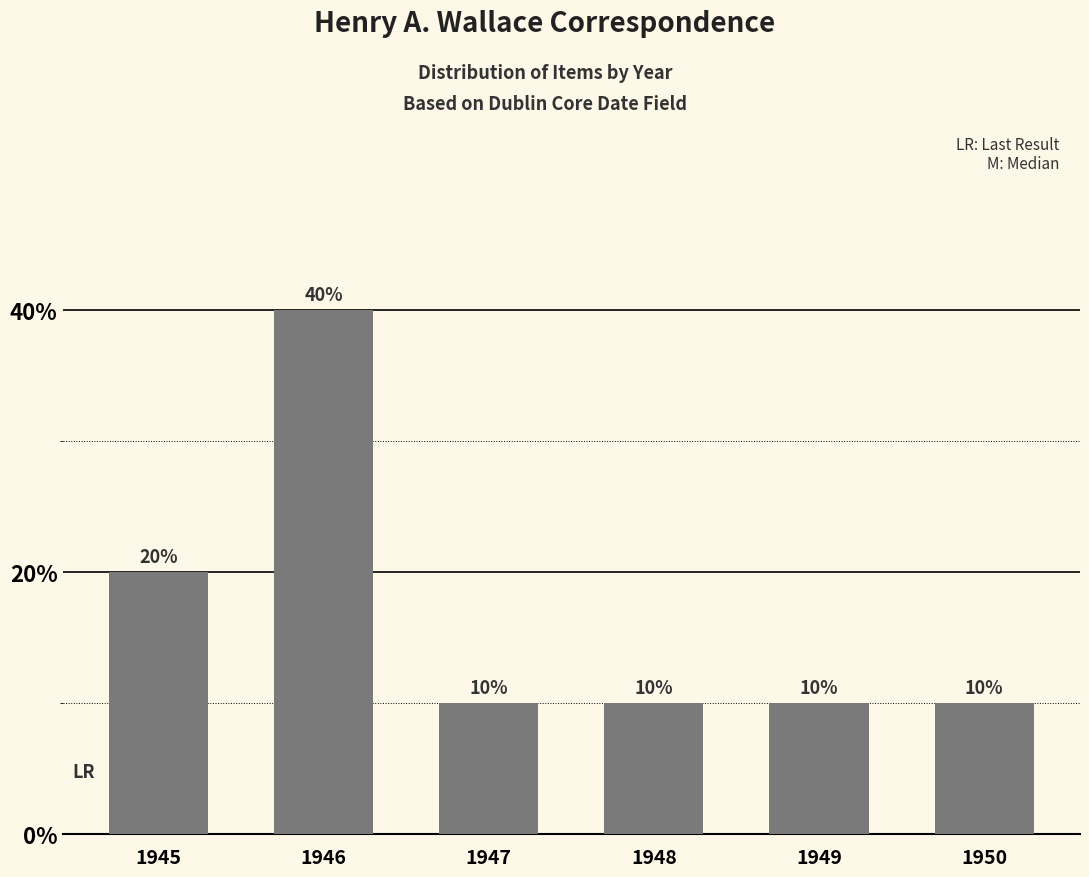

Where is the data nearest to the value 25?

1945